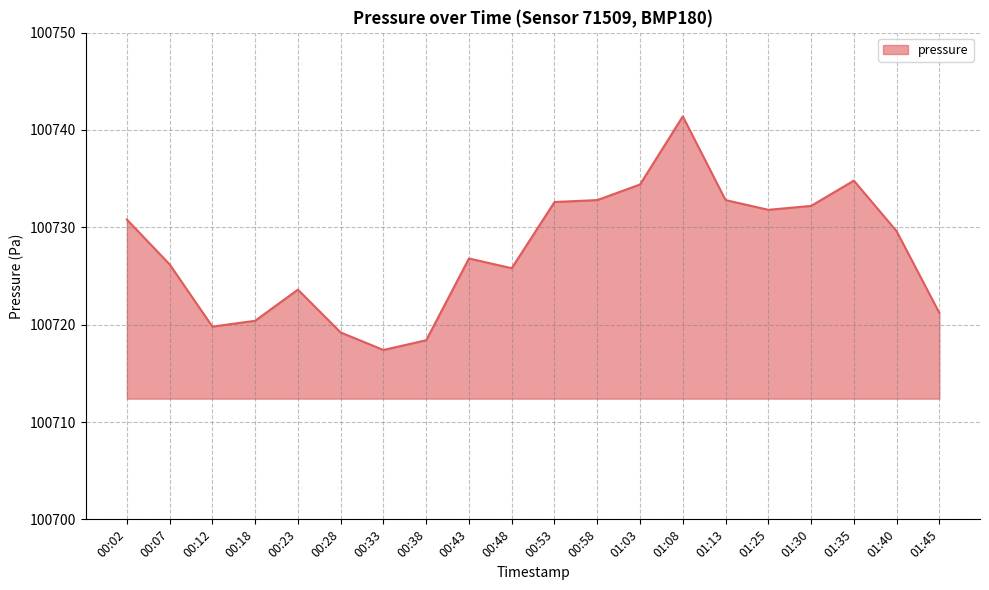

What is the sum of the values at 00:43 and 01:40?

201456.4